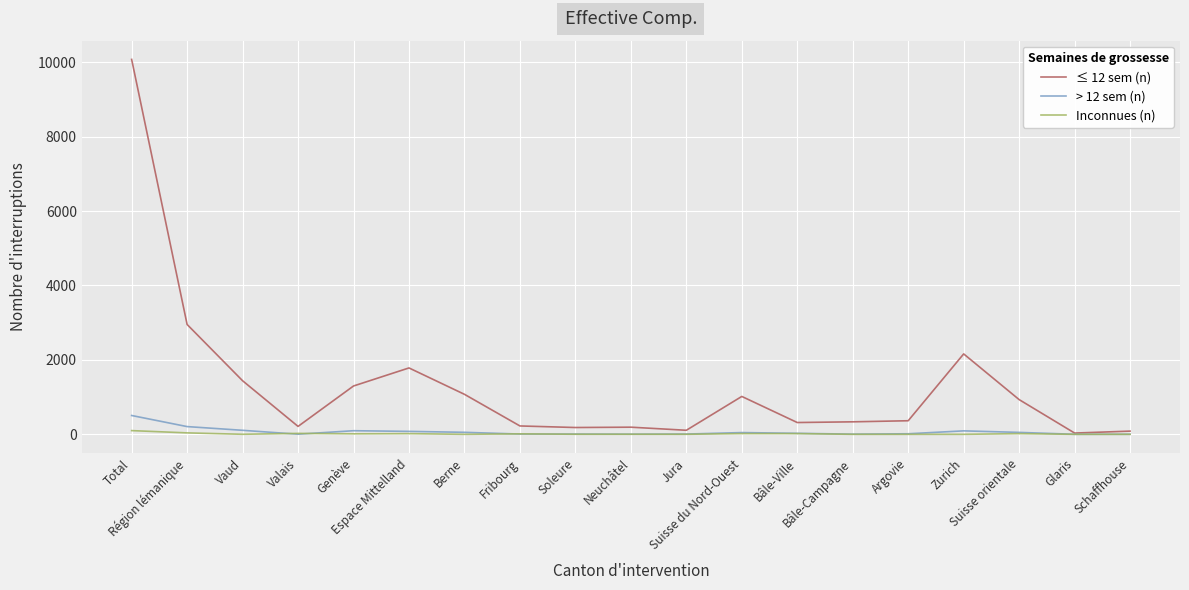

Which series has the largest range (max minus min)?

≤ 12 sem (n)